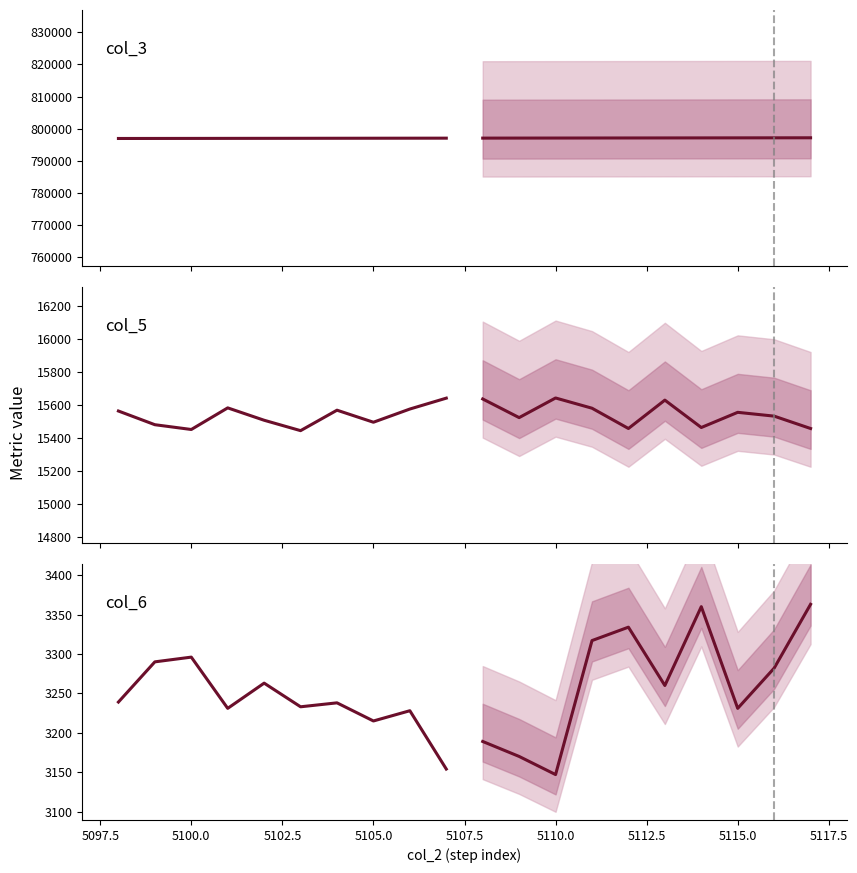

True or false: col_6 has more than 1 points higher than both neighbors.

True